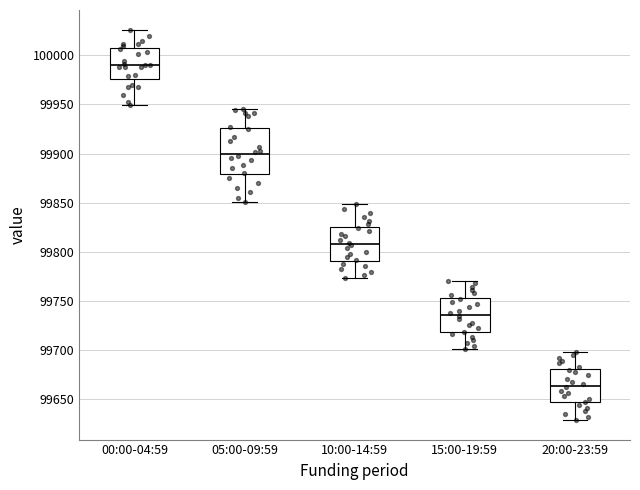

Reading left to right, read every box against the y-axis: the position of its median line, the range the box covers, and the ends of its whiskers. The values are not printed on the chart, so give them approximately, as read against the axis.

00:00-04:59: median 99990, box 99975 to 100005, whiskers 99950 to 100025
05:00-09:59: median 99900, box 99880 to 99925, whiskers 99850 to 99945
10:00-14:59: median 99810, box 99790 to 99825, whiskers 99775 to 99850
15:00-19:59: median 99735, box 99720 to 99755, whiskers 99700 to 99770
20:00-23:59: median 99665, box 99645 to 99680, whiskers 99630 to 99700